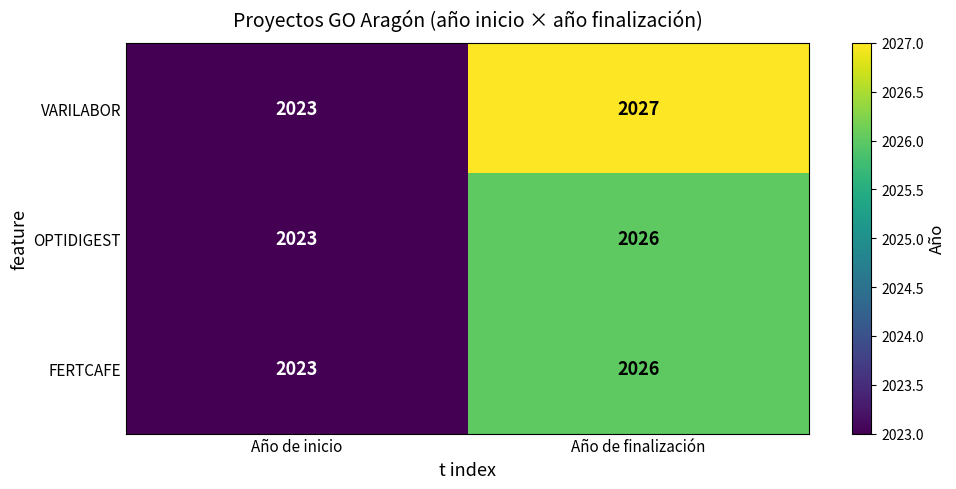

At which category is the sum across all series the highest?

Año de finalización